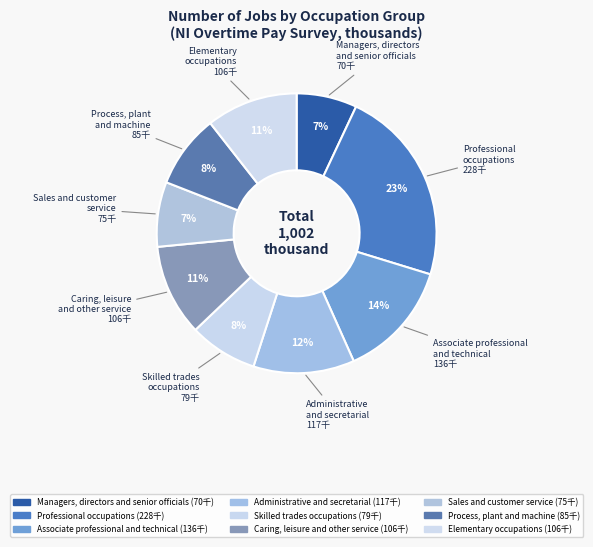

Rank the categories by value from highest to lowest.

Professional
occupations, Associate professional
and technical, Administrative
and secretarial, Caring, leisure
and other service, Elementary
occupations, Process, plant
and machine, Skilled trades
occupations, Sales and customer
service, Managers, directors
and senior officials